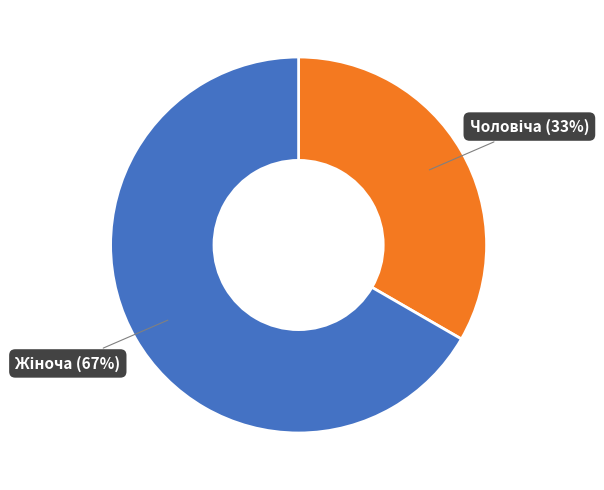

To the nearest percent, what is the average slice percentage?

50%